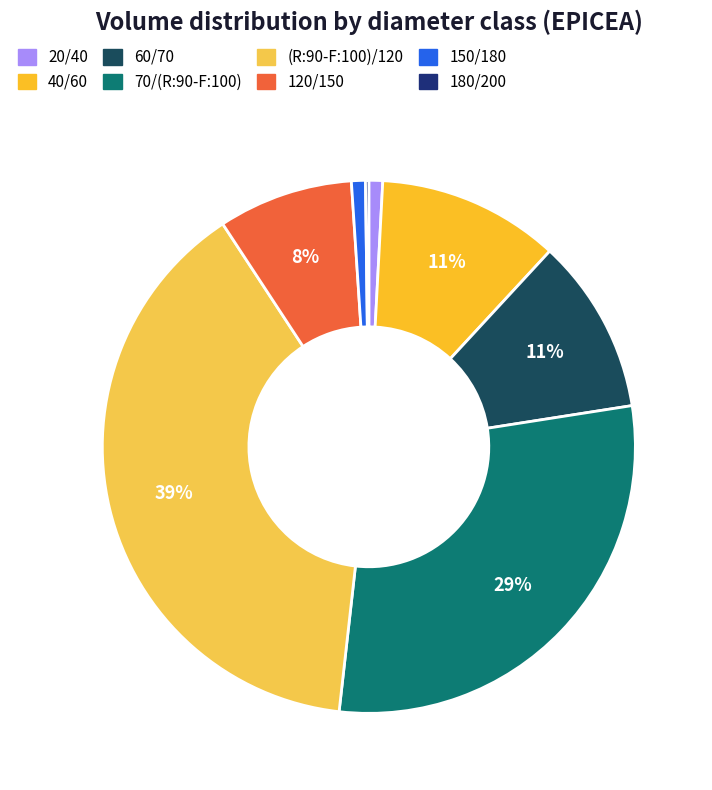

True or false: 40/60 accounts for 11% of the total.

True